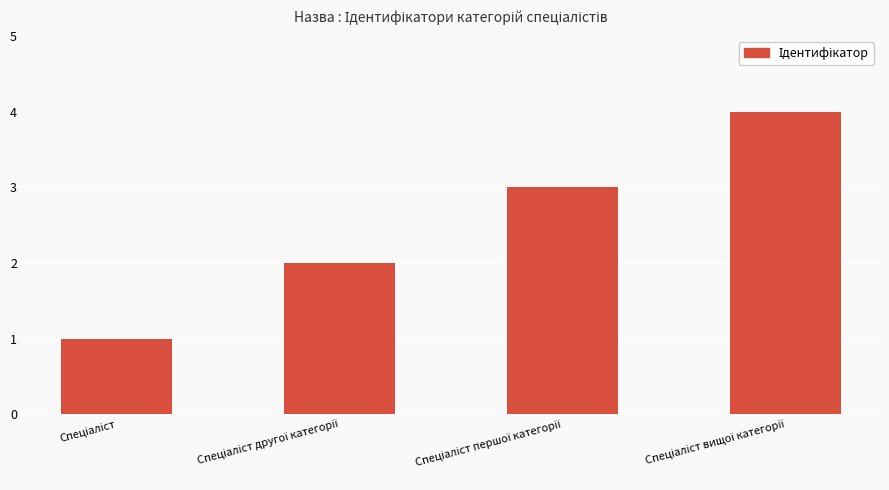

What is the greatest value displayed?

4